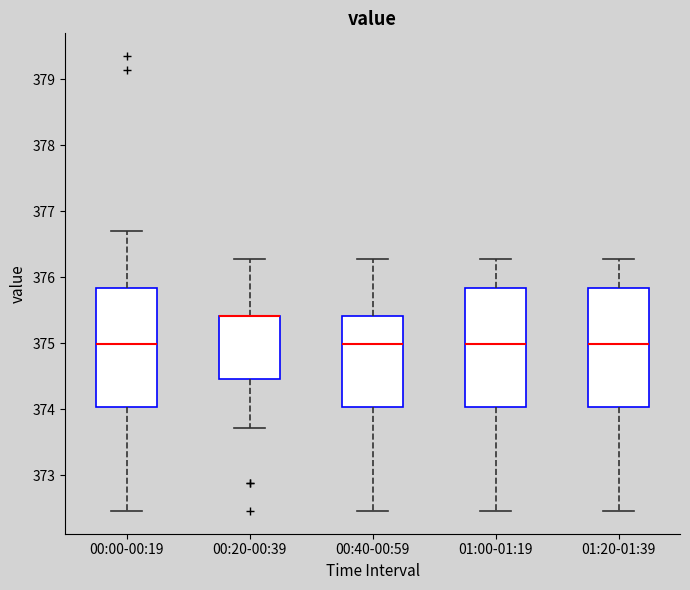

Reading left to right, transcribe this box plot: for each box, give where its median line is, the range the box spans, and where its two whiskers end, as read against the y-axis. The values are not printed on the chart, so give them approximately, as read against the axis.

00:00-00:19: median 375.0, box 374.0 to 375.8, whiskers 372.5 to 376.7
00:20-00:39: median 375.4 (drawn on the box's upper edge), box 374.5 to 375.4, whiskers 373.7 to 376.3
00:40-00:59: median 375.0, box 374.0 to 375.4, whiskers 372.5 to 376.3
01:00-01:19: median 375.0, box 374.0 to 375.8, whiskers 372.5 to 376.3
01:20-01:39: median 375.0, box 374.0 to 375.8, whiskers 372.5 to 376.3